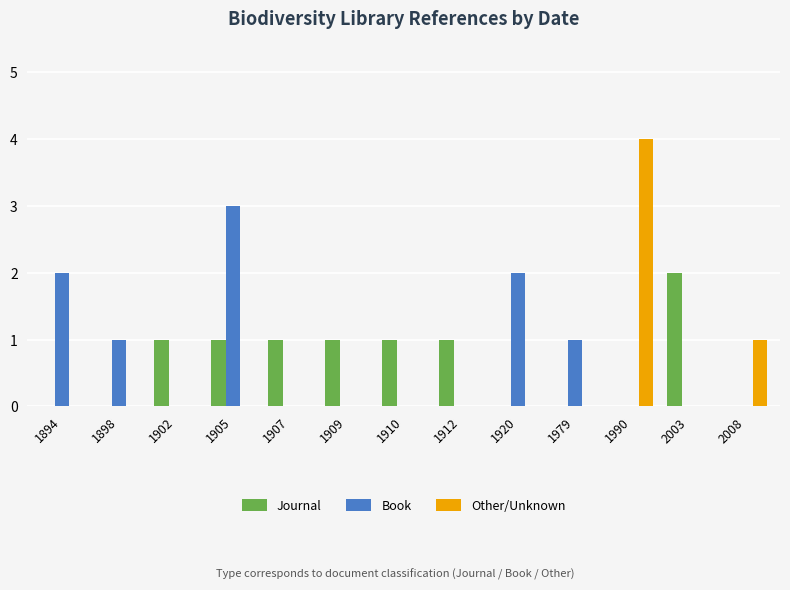

What is the approximate value of Book at 1905?

3